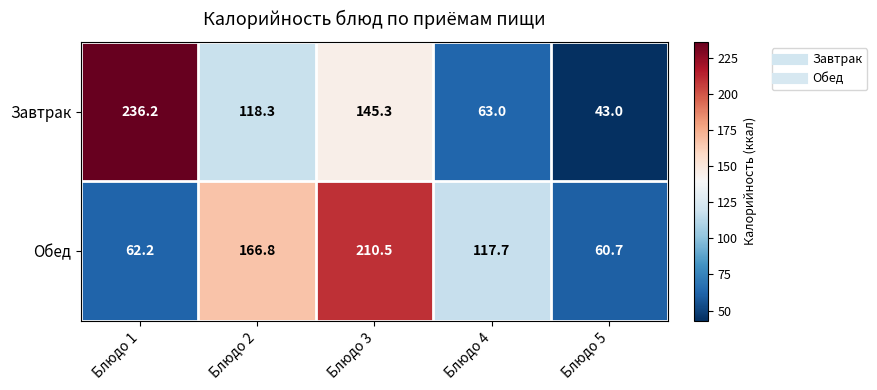

Reading right to left, what are all the values shown in this chart?

Завтрак: Блюдо 5=43.0	Блюдо 4=63.0	Блюдо 3=145.3	Блюдо 2=118.3	Блюдо 1=236.2
Обед: Блюдо 5=60.7	Блюдо 4=117.7	Блюдо 3=210.5	Блюдо 2=166.8	Блюдо 1=62.2